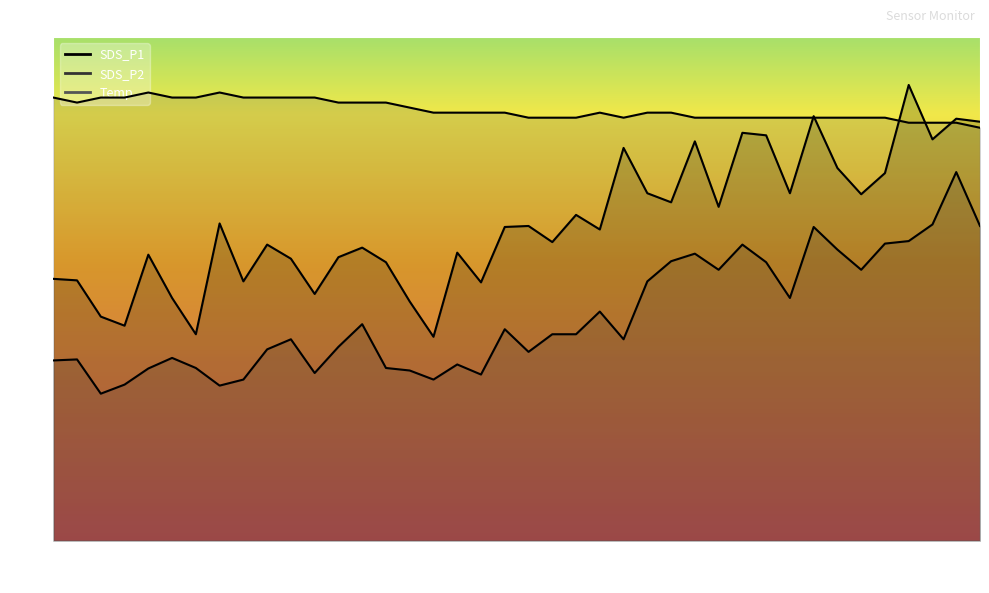

What are all the series names shown in the legend?

SDS_P1, SDS_P2, Temp